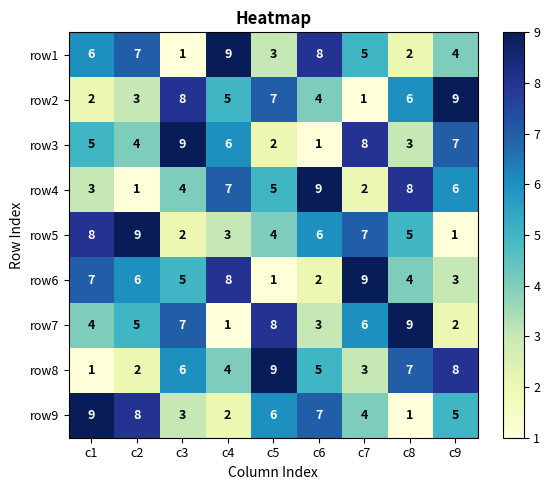

The row5 series shows 12 at c7. True or false?

False